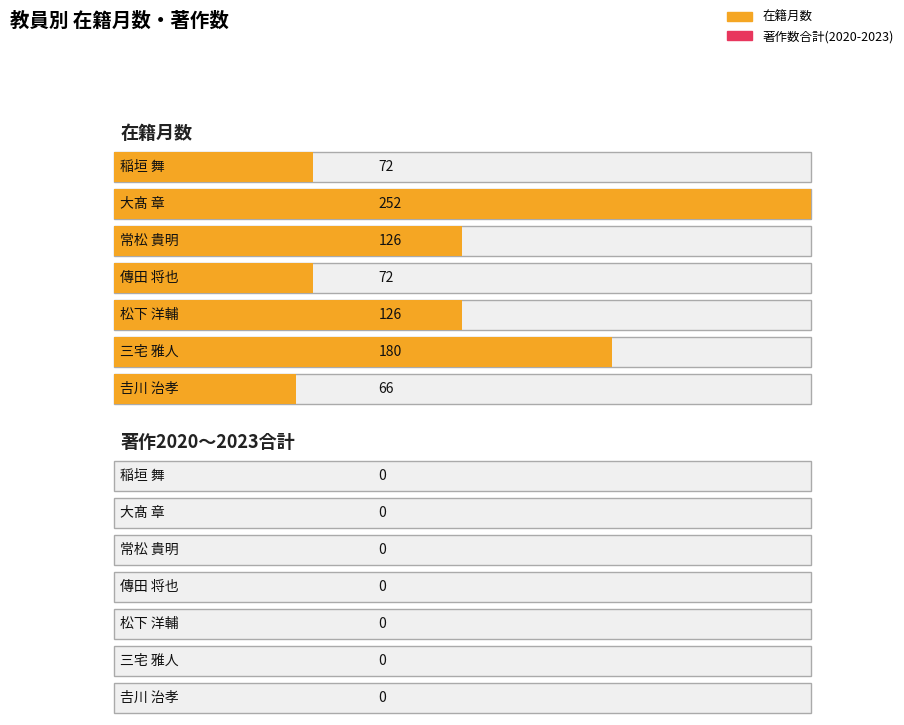

Reading right to left, transcribe all the data shown in this chart.

在籍月数: 𠮷川 治孝=66	三宅 雅人=180	松下 洋輔=126	傳田 将也=72	常松 貴明=126	大髙 章=252	稲垣 舞=72
著作2020: 𠮷川 治孝=0	三宅 雅人=0	松下 洋輔=0	傳田 将也=0	常松 貴明=0	大髙 章=0	稲垣 舞=0
著作2021: 𠮷川 治孝=0	三宅 雅人=0	松下 洋輔=0	傳田 将也=0	常松 貴明=0	大髙 章=0	稲垣 舞=0
著作2022: 𠮷川 治孝=0	三宅 雅人=0	松下 洋輔=0	傳田 将也=0	常松 貴明=0	大髙 章=0	稲垣 舞=0
著作2023: 𠮷川 治孝=0	三宅 雅人=0	松下 洋輔=0	傳田 将也=0	常松 貴明=0	大髙 章=0	稲垣 舞=0